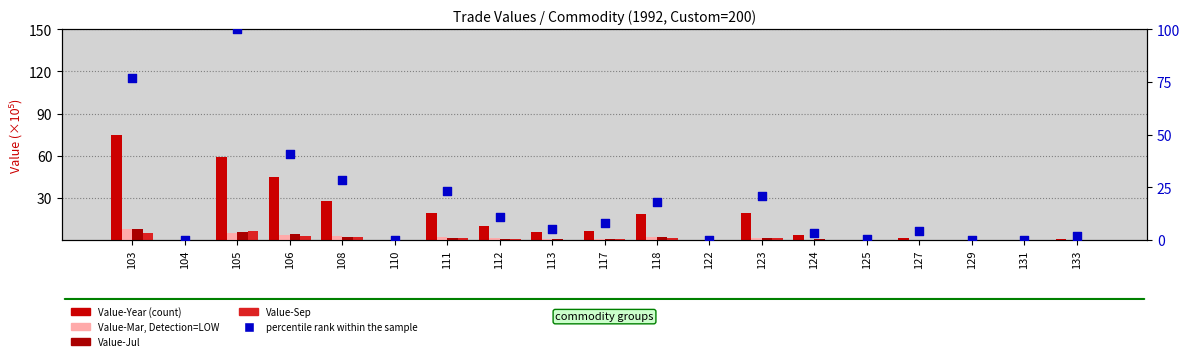

At which category is the sum across all series the highest?

105